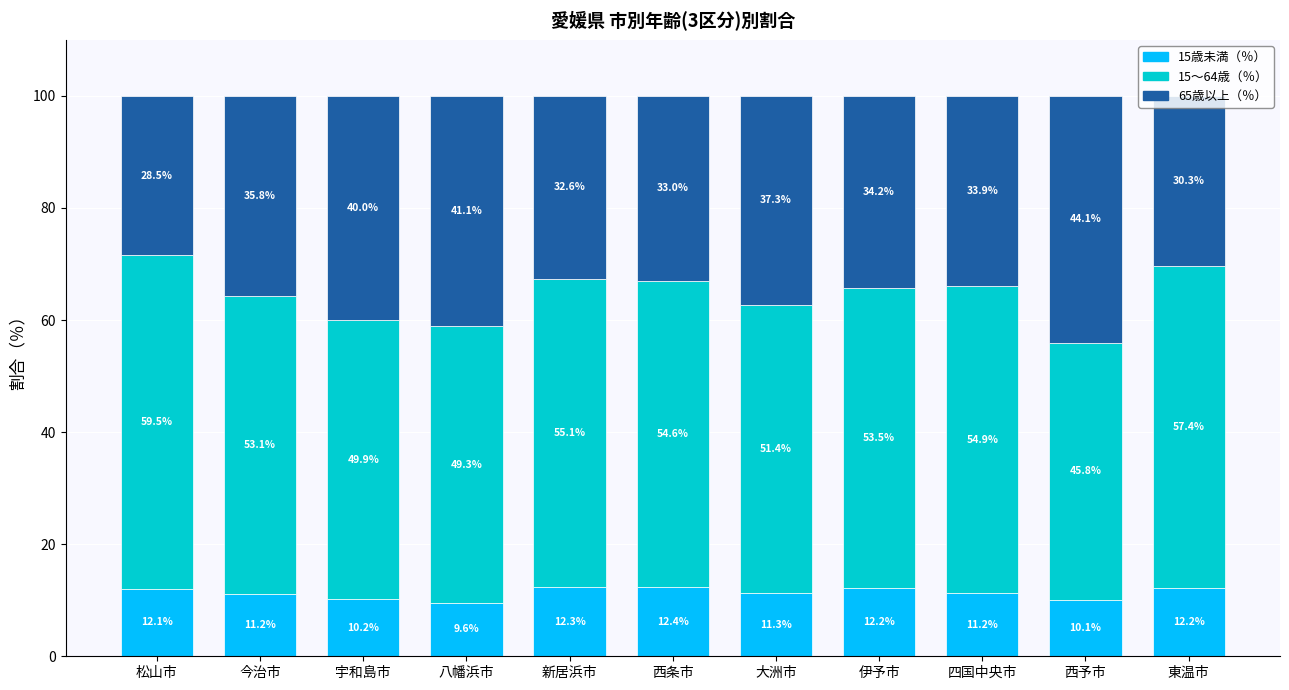

The value of 15歳未満（％） at 今治市 is 11.2. True or false?

True